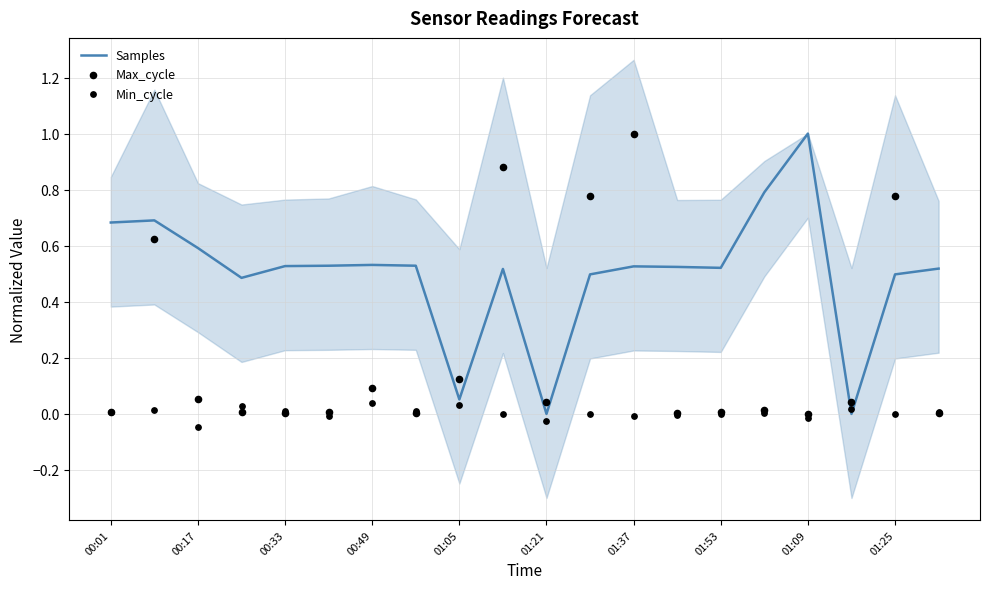

At how many categories does at least one series exceed 0?

20